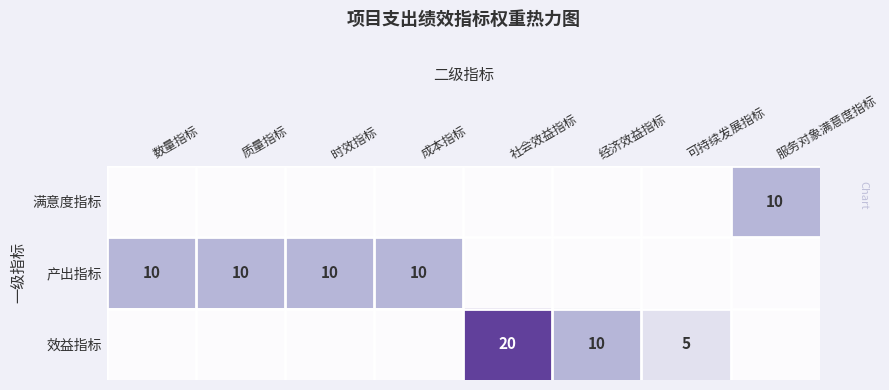

The 效益指标 series shows 2 at 可持续发展指标. True or false?

False